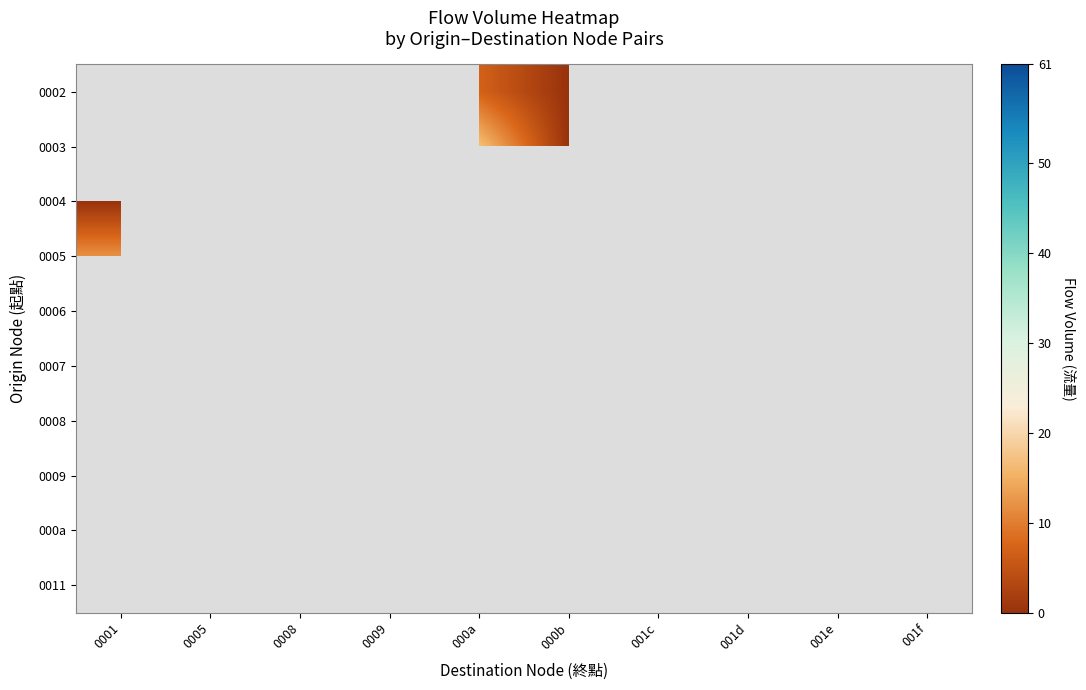

At which category does the chart reach its peak across all series?

001c